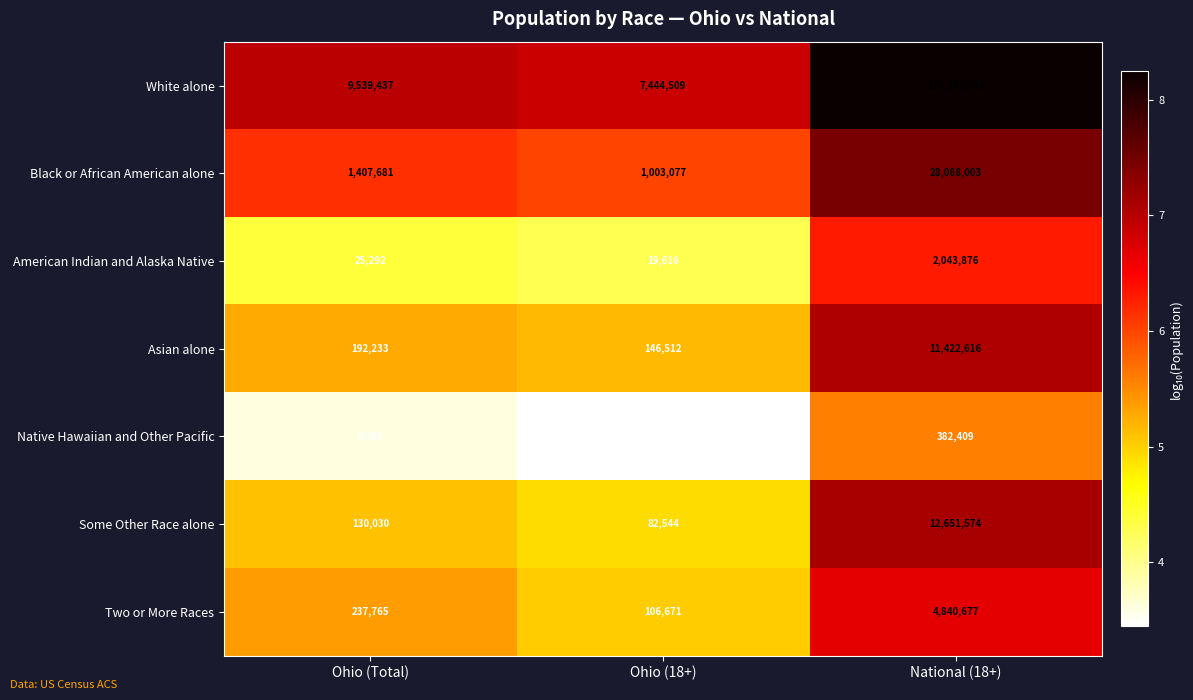

At National (18+), list the series in order from largest to smallest.

White alone, Black or African American alone, Some Other Race alone, Asian alone, Two or More Races, American Indian and Alaska Native, Native Hawaiian and Other Pacific